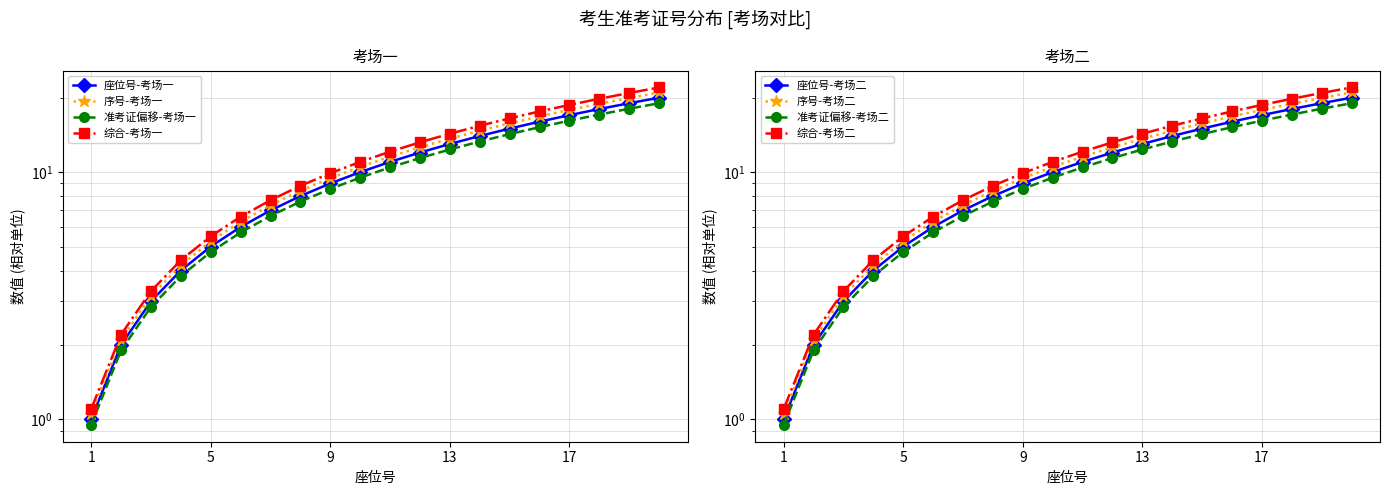

What is the sum of the 准考证号-考场二 values at 5 and 11?

16.0